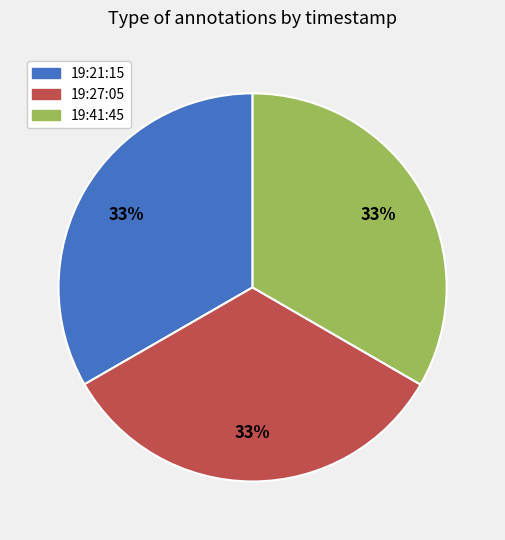

How many slices are in this pie chart?

3